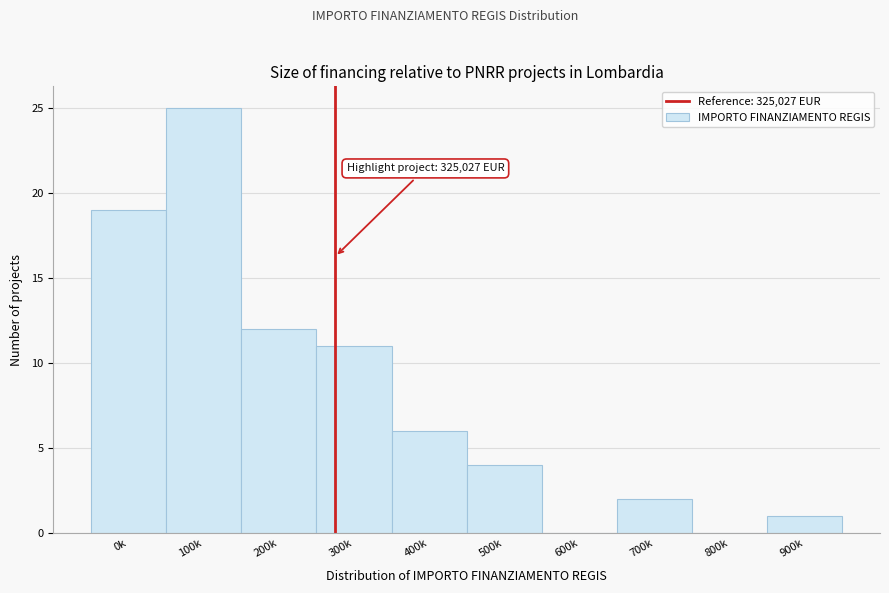

Reading left to right, what are all the values shown in this chart?

0k=19	100k=25	200k=12	300k=11	400k=6	500k=4	600k=0	700k=2	800k=0	900k=1